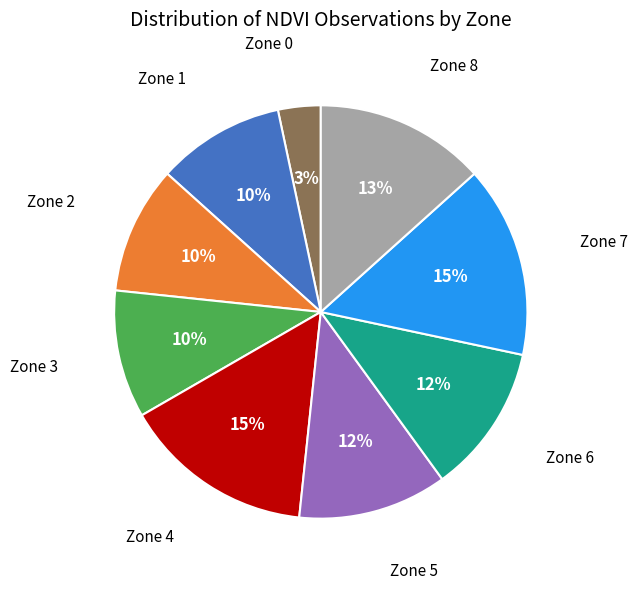

Which category has the smallest portion of the pie?

Zone 0